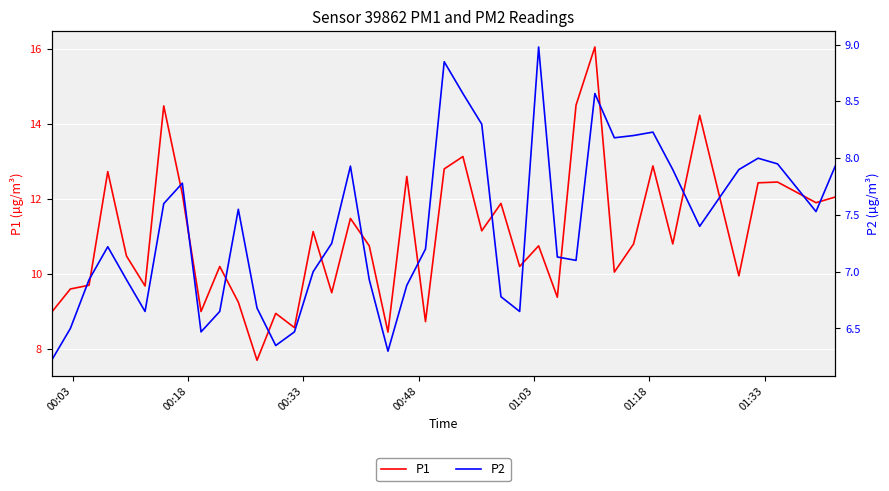

In P1, how many points are higher than both neighbors (excluding endpoints)?

14